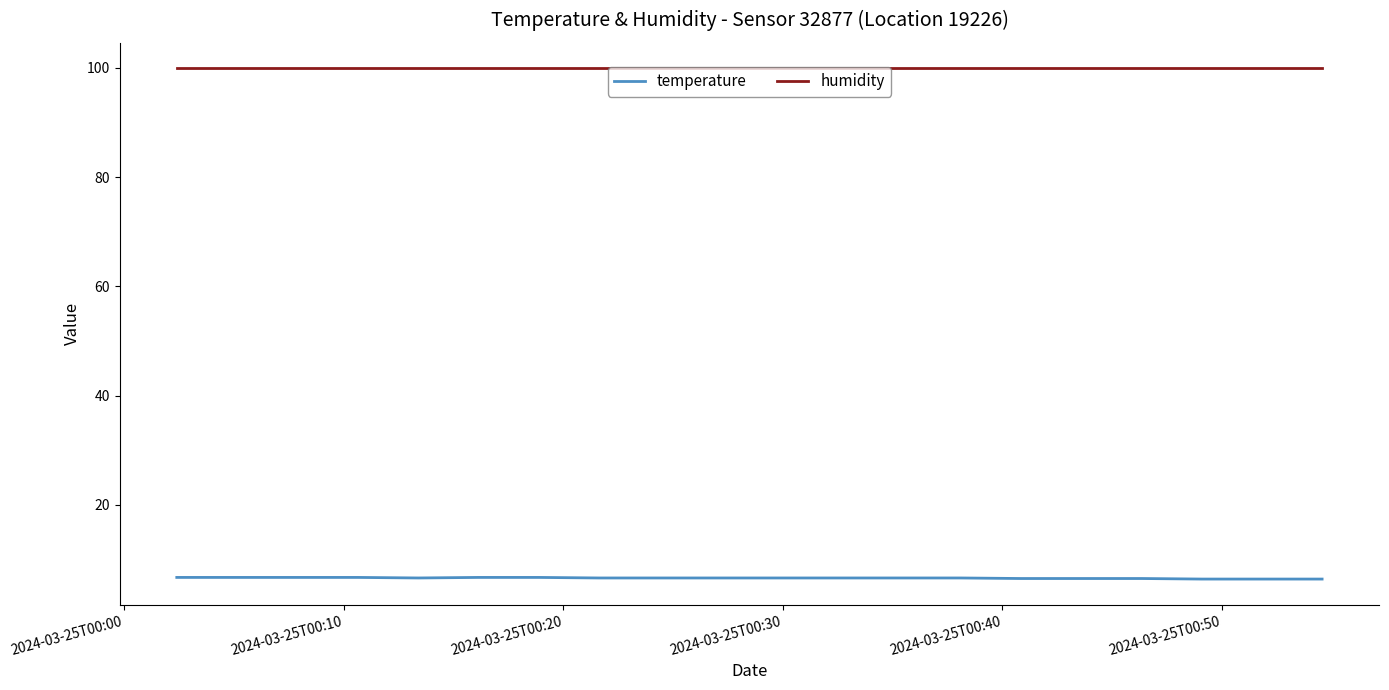

Which series has the largest total across all categories?

humidity